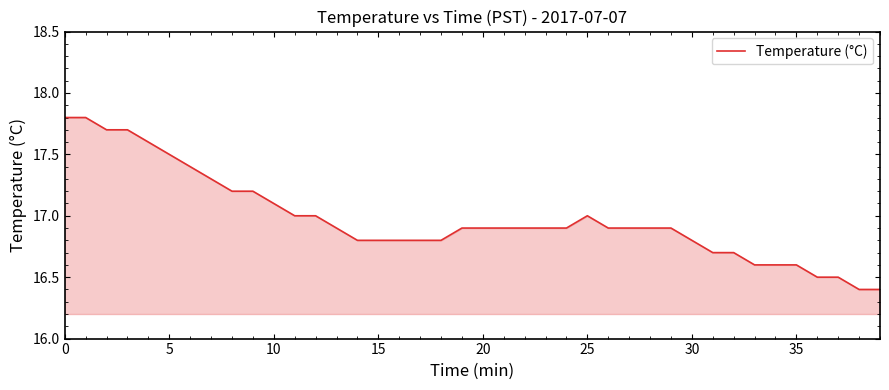

What is the difference between the second highest and second lowest values?

1.4